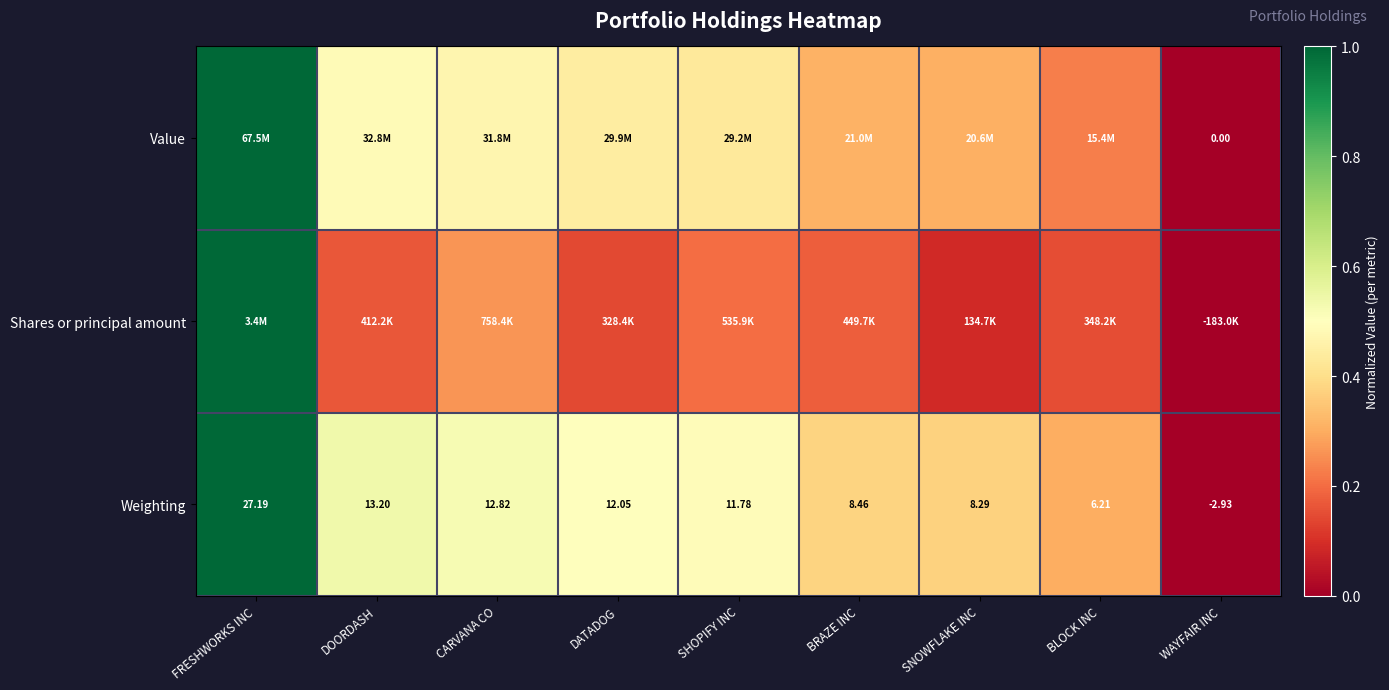

At which label does Weighting first exceed 11?

FRESHWORKS INC